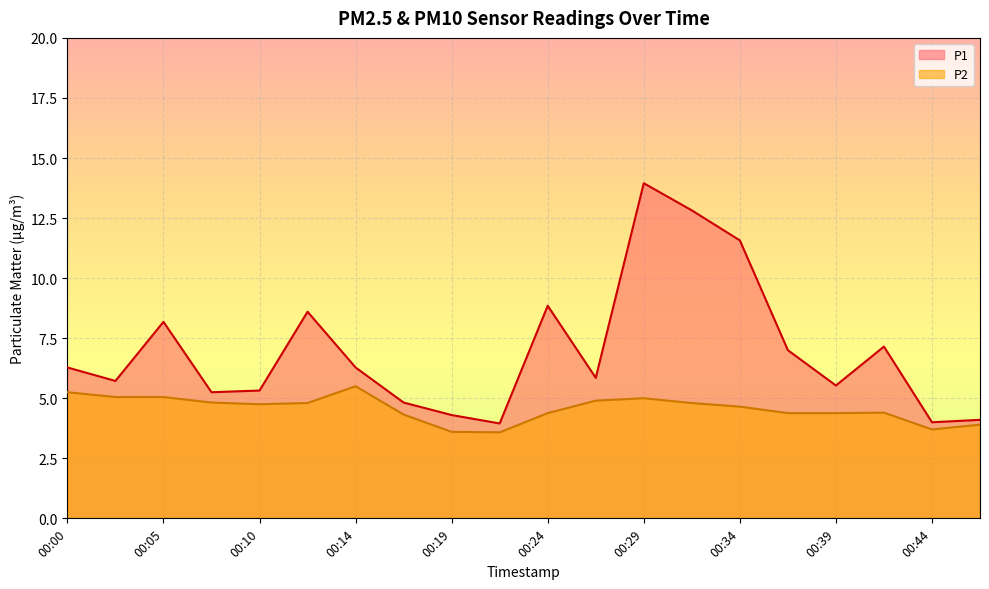

At which label does P2 first exceed 4?

00:00